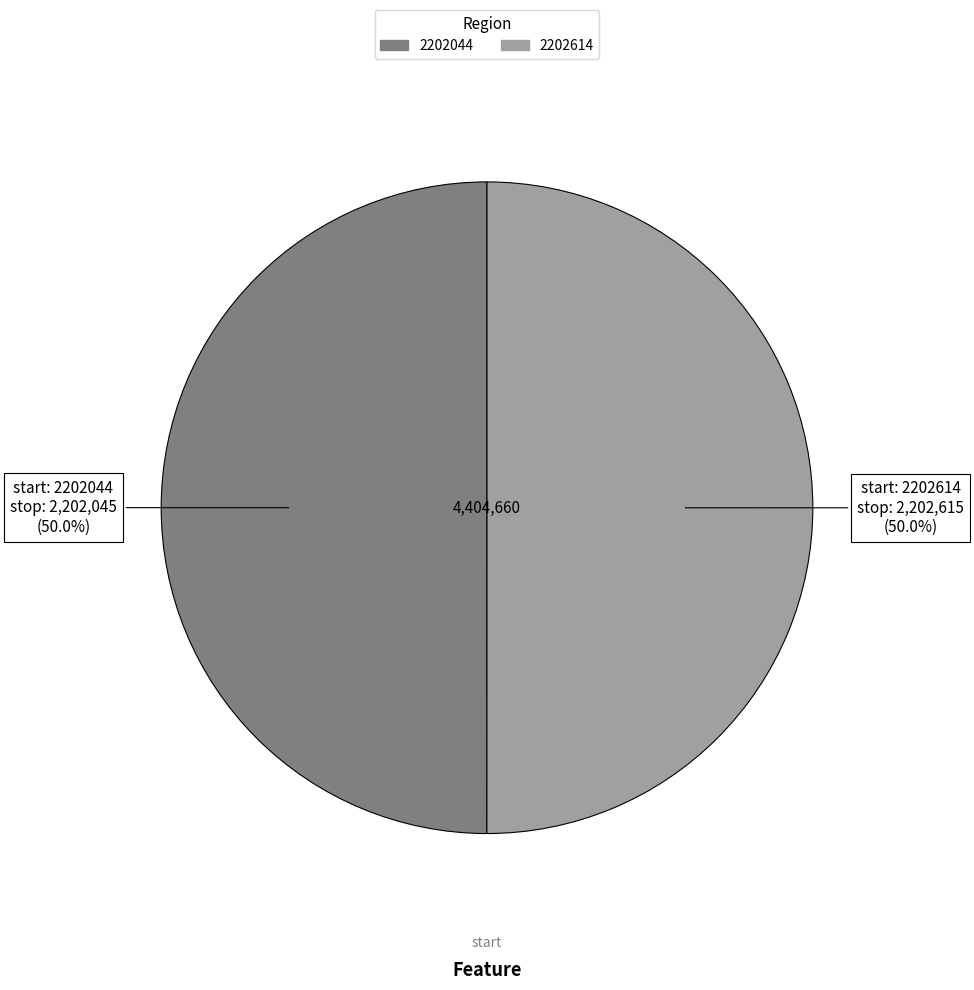

What percentage do 2202614 and 2202044 together represent?

100.0%